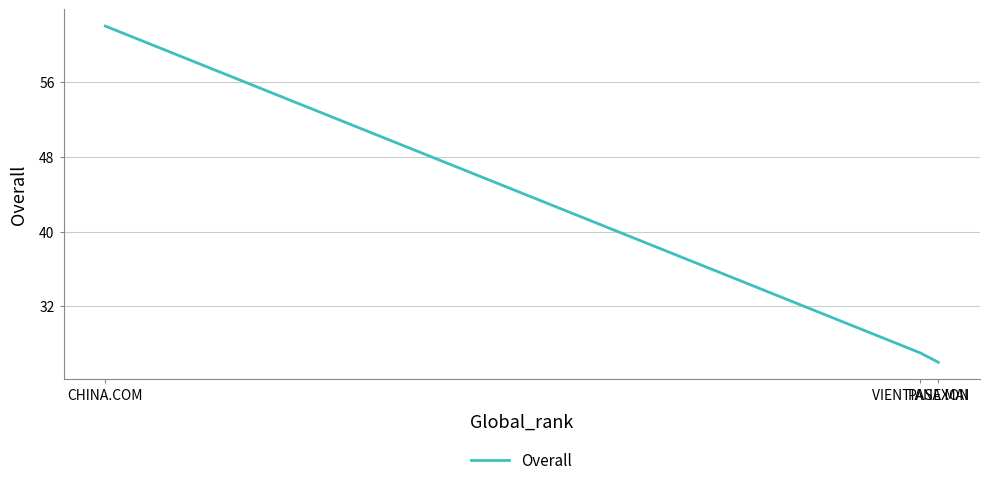

What is the approximate value at VIENTIANE MAI, to the nearest 5?

25